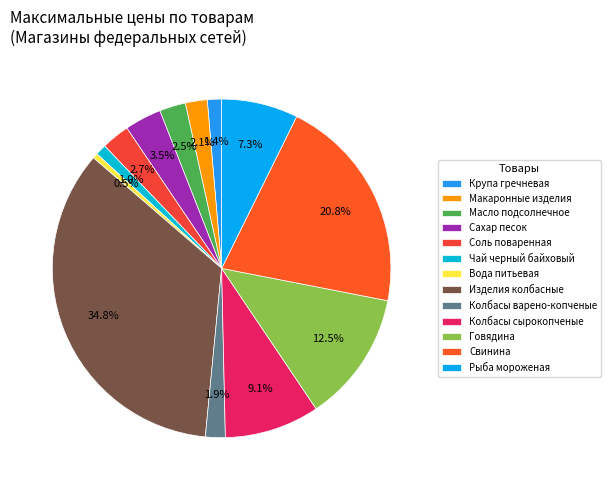

Rank the categories by value from lowest to highest.

Вода питьевая, Чай черный байховый, Крупа гречневая, Колбасы варено-копченые, Макаронные изделия, Масло подсолнечное, Соль поваренная, Сахар песок, Рыба мороженая, Колбасы сырокопченые, Говядина, Свинина, Изделия колбасные